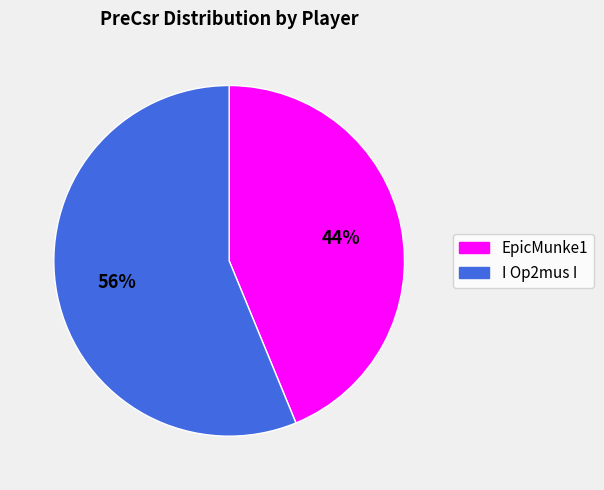

Is there any slice that represents more than half of the pie?

Yes